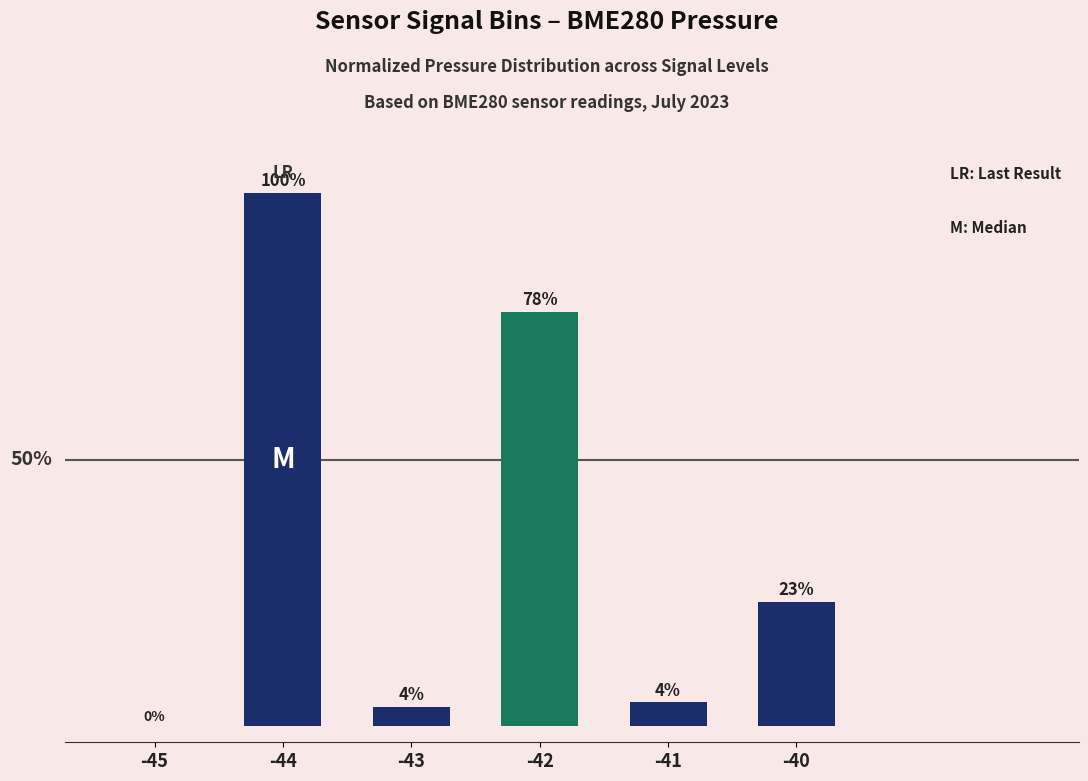

What is the ratio of the value at -40 to the value at -41?

5.2